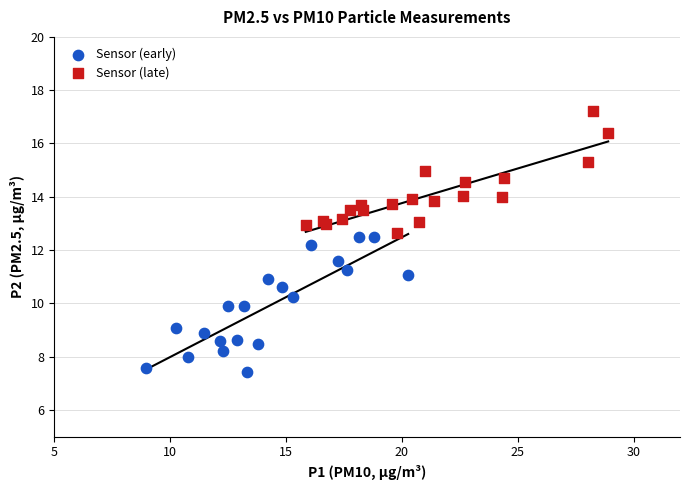

What are all the series names shown in the legend?

Sensor (early), Sensor (late)